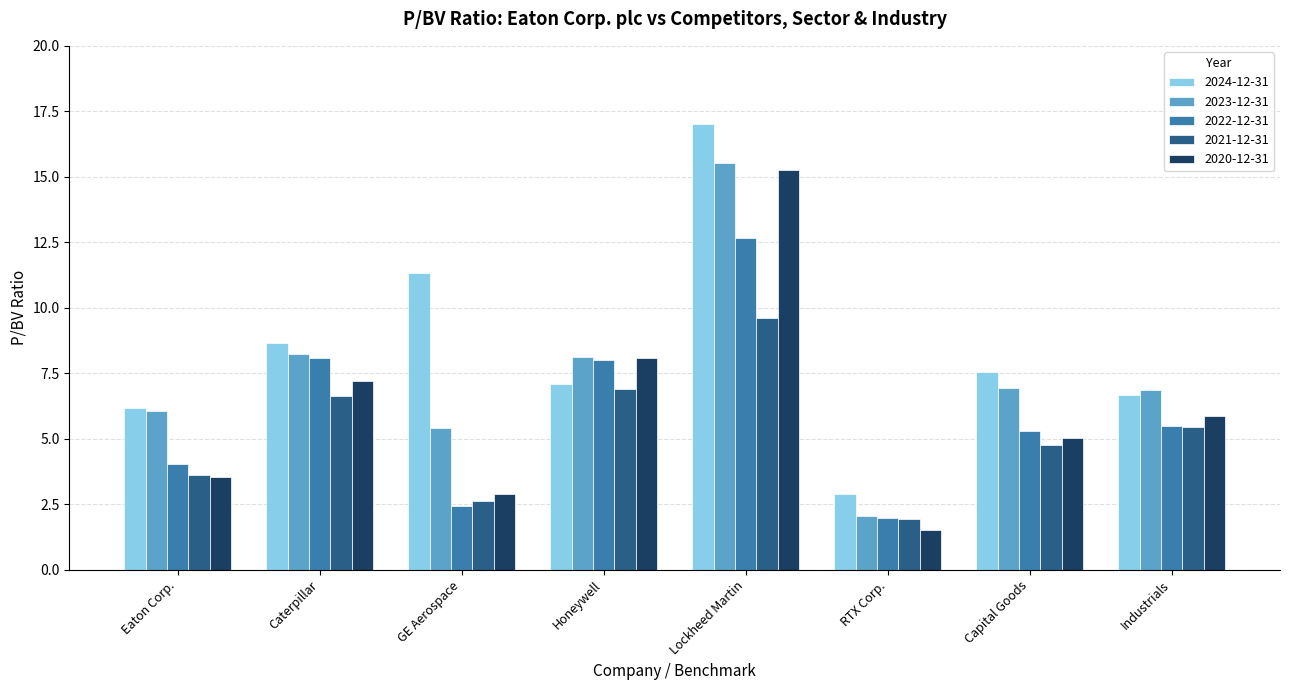

What is the difference between the maximum and second lowest values in the 2024-12-31 series?

10.8